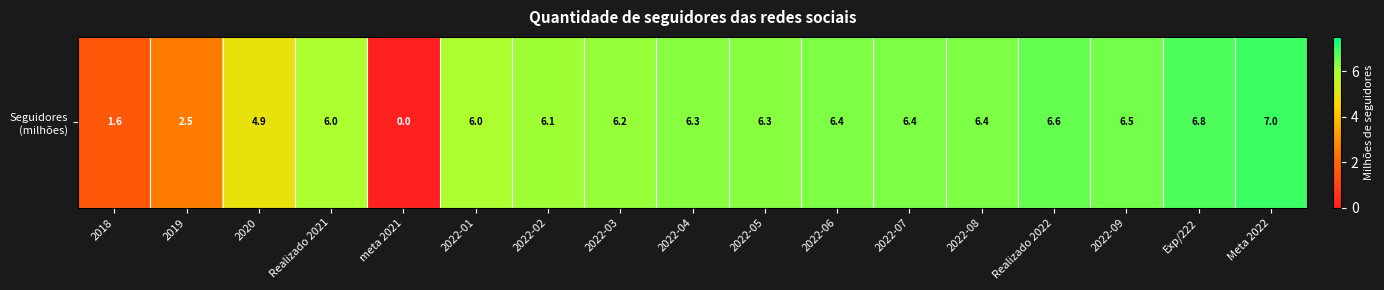

Between Meta 2022 and Realizado 2022, which is larger?

Meta 2022